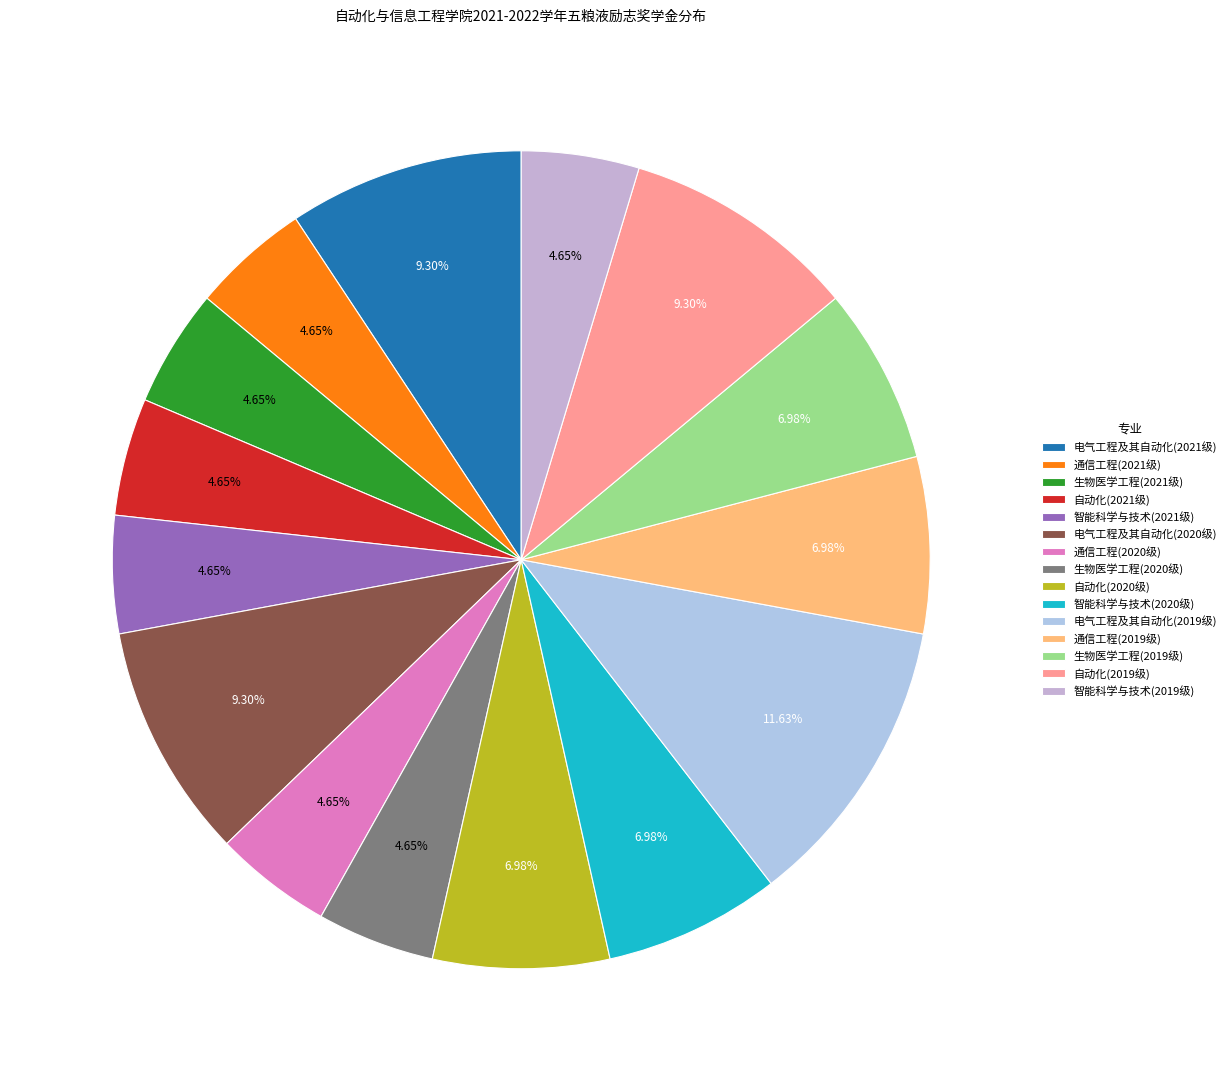

Count the number of slices in the pie.

15